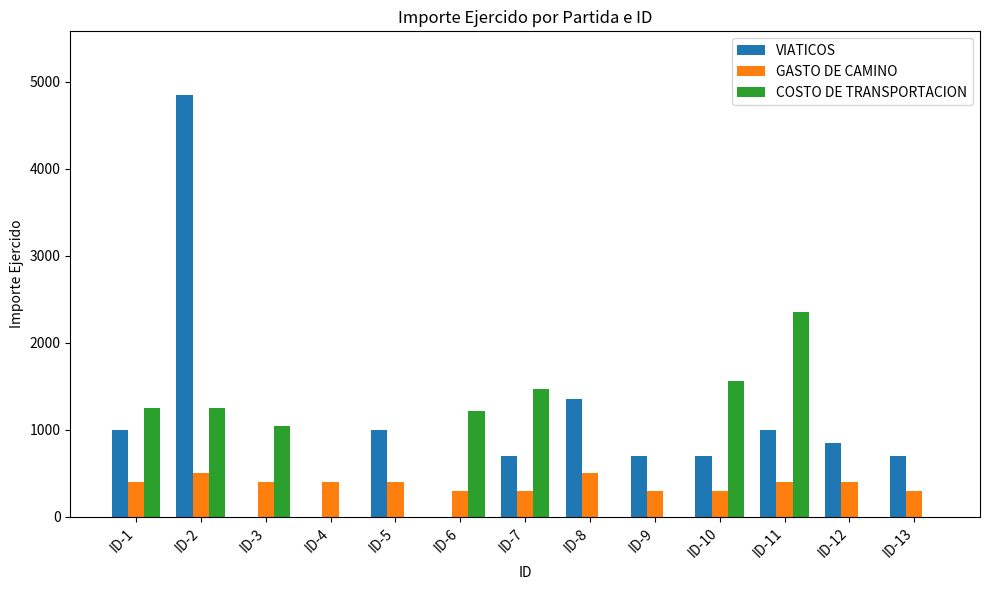

Is the value of COSTO DE TRANSPORTACION at ID-1 greater than the value of VIATICOS at ID-1?

Yes